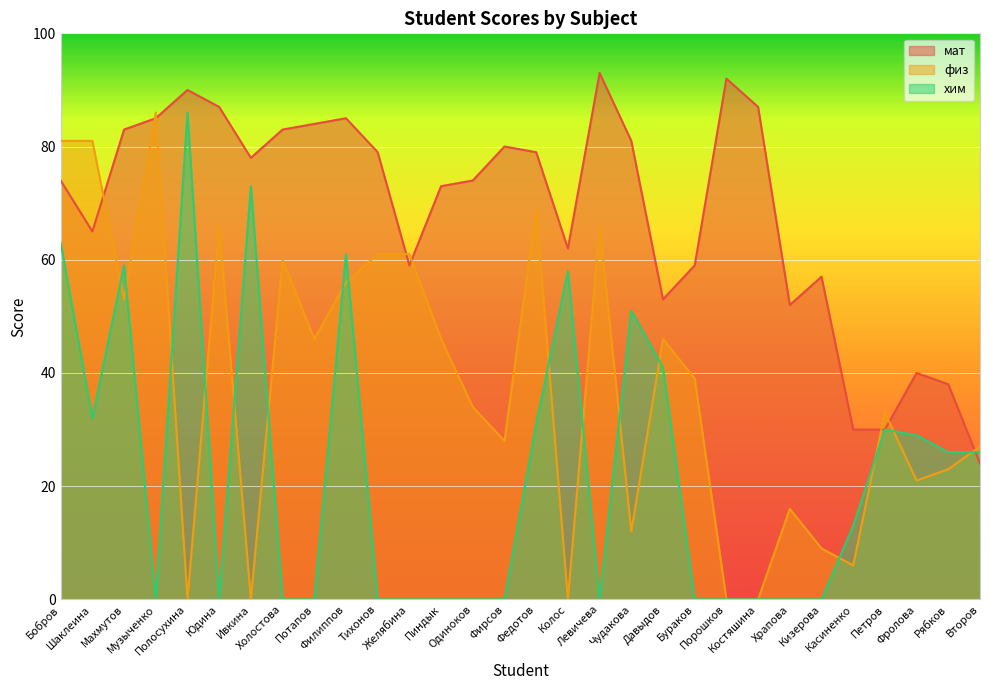

True or false: хим has more than 1 points higher than both neighbors.

True